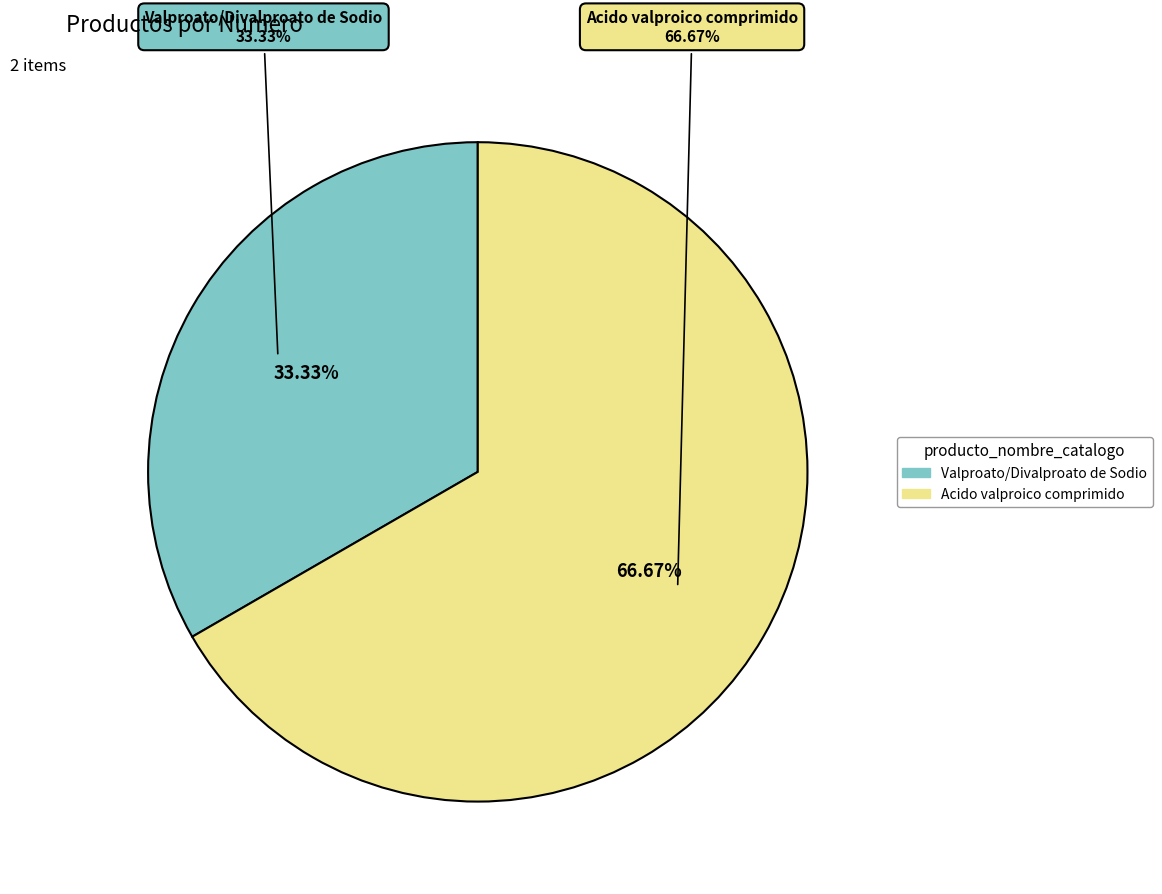

What is the majority slice?

Acido valproico comprimido